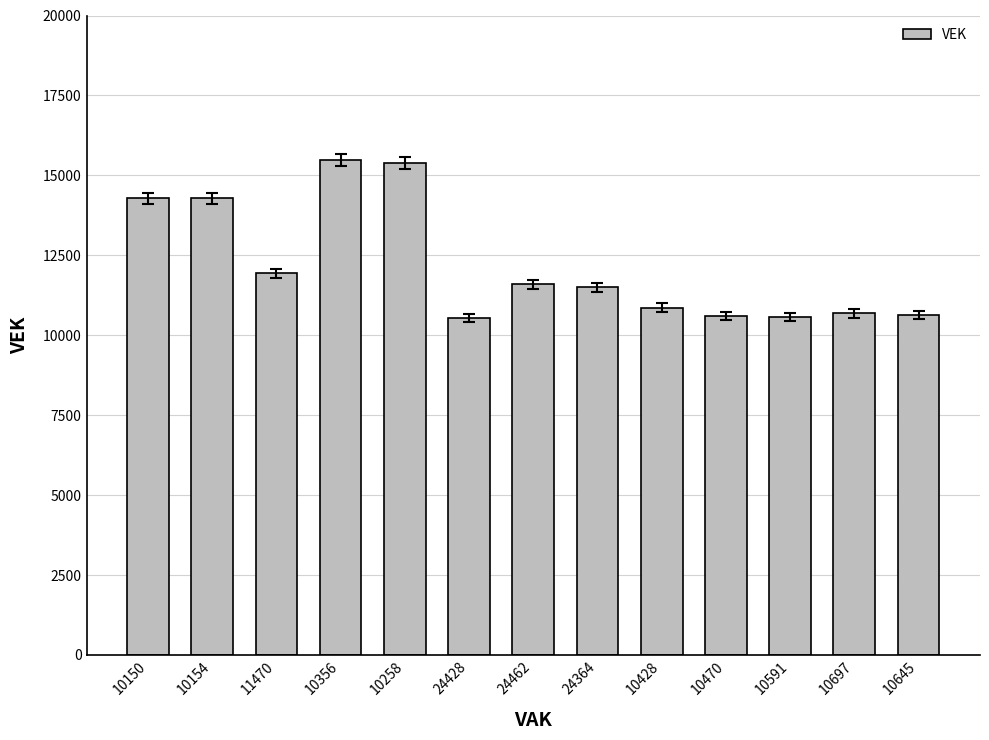

Does the chart contain any negative values?

No